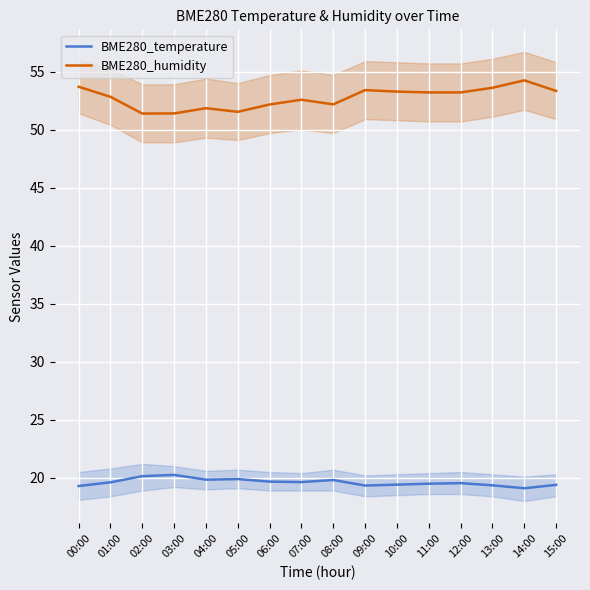

What position from the left is 05:00?

6